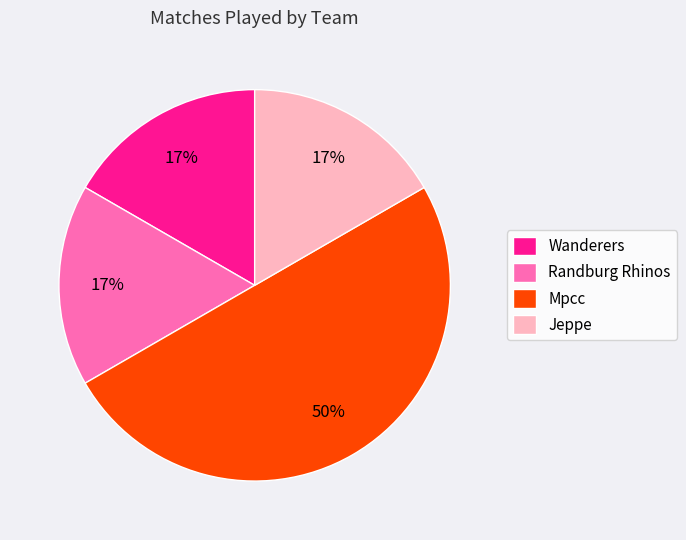

Which slice is the largest?

Mpcc